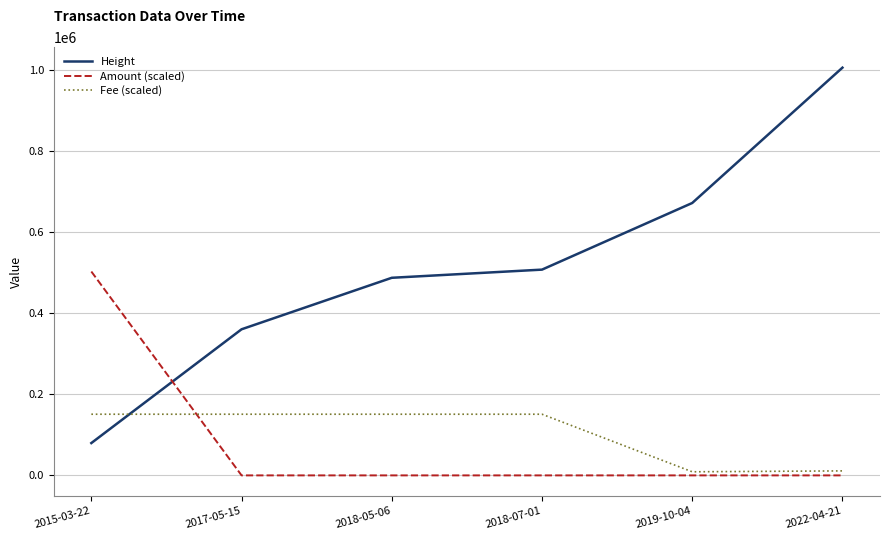

Which series has the widest spread of values?

Height